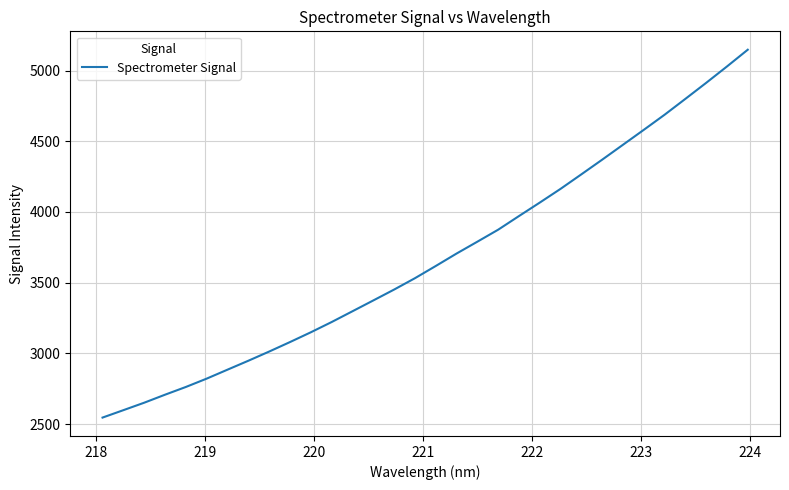

What is the difference between the maximum and minimum values?

2600.9